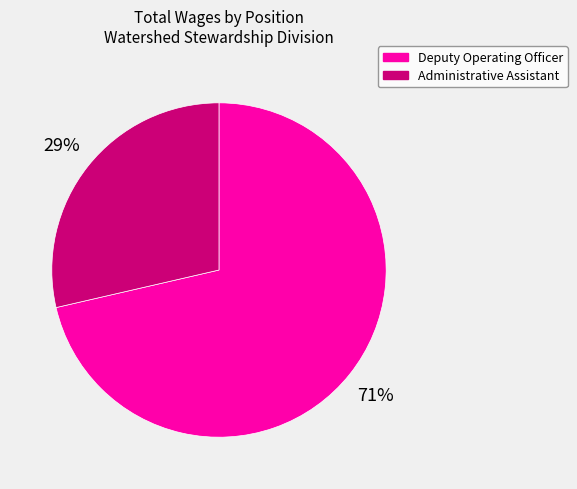

To the nearest percent, what percentage of the pie is Administrative Assistant?

29%